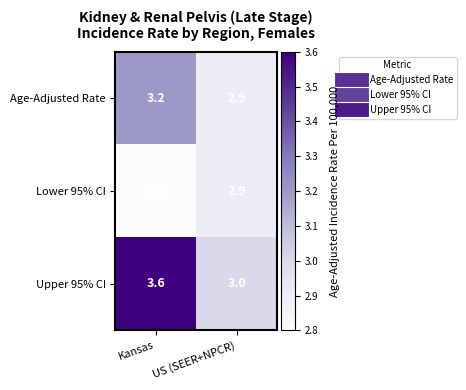

Reading left to right, list all the values displayed in this chart.

Age-Adjusted Rate: 3.2	2.9
Lower 95% CI: 2.8	2.9
Upper 95% CI: 3.6	3.0